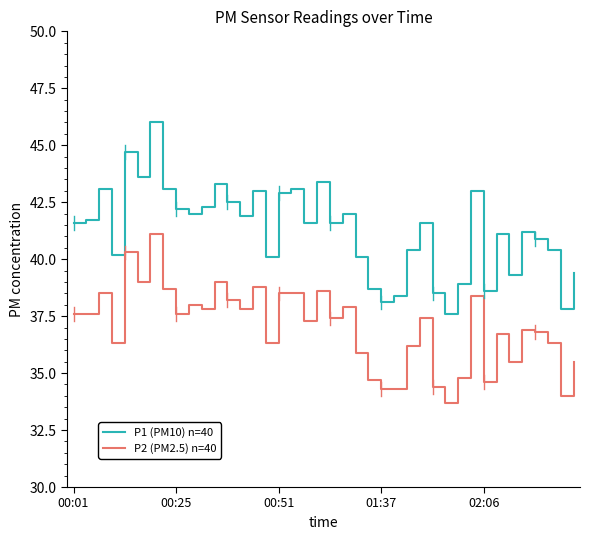

Reading left to right, extract all data points from this chart.

P1 (PM10) n=40: 41.6	41.7	43.1	40.2	44.7	43.6	46.0	43.1	42.2	42.0	42.3	43.3	42.5	41.9	43.0	40.1	42.9	43.1	41.6	43.4	41.6	42.0	40.1	38.7	38.1	38.4	40.4	41.6	38.5	37.6	38.9	43.0	38.6	41.1	39.3	41.2	40.9	40.4	37.8	39.4
P2 (PM2.5) n=40: 37.6	37.6	38.5	36.3	40.3	39.0	41.1	38.7	37.6	38.0	37.8	39.0	38.2	37.8	38.8	36.3	38.5	38.5	37.3	38.6	37.4	37.9	35.9	34.7	34.3	34.3	36.2	37.4	34.4	33.7	34.8	38.4	34.6	36.7	35.5	36.9	36.8	36.3	34.0	35.5